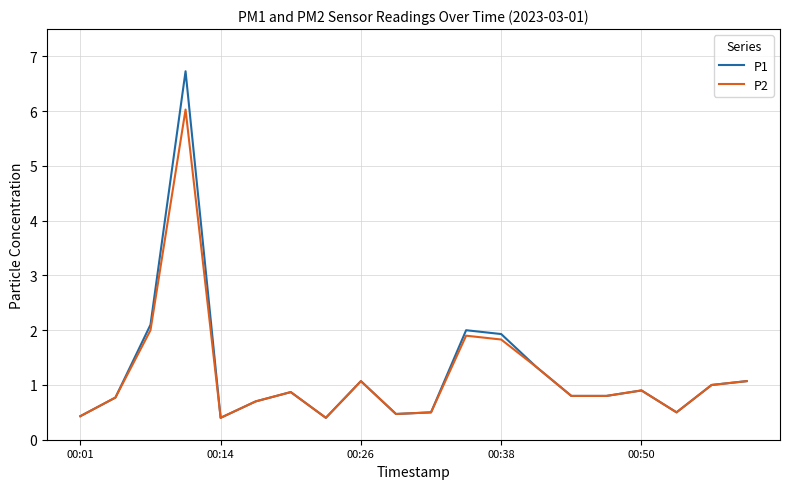

What is the maximum value for P1?

6.7